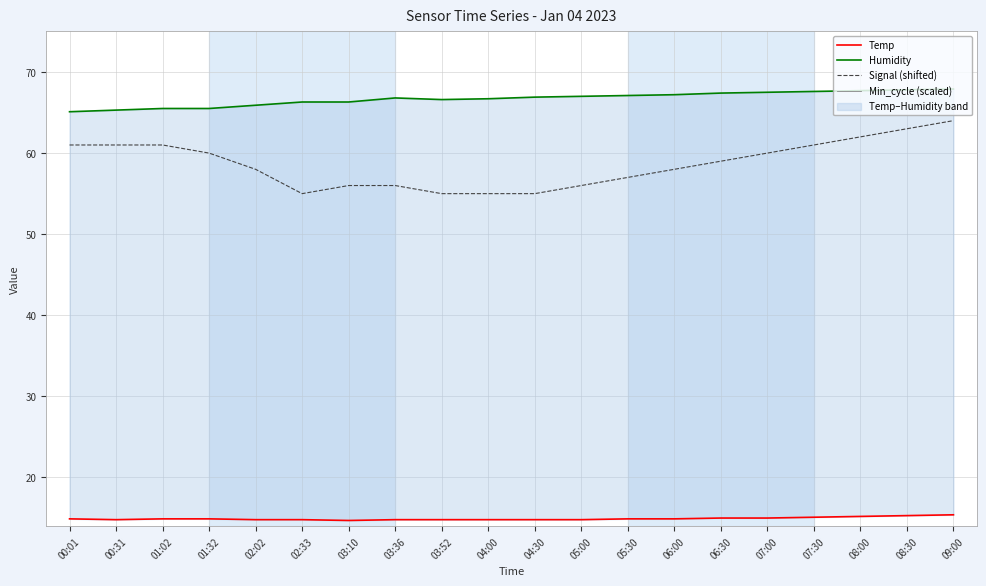

How many data points in Signal (shifted) are less than 59?

10